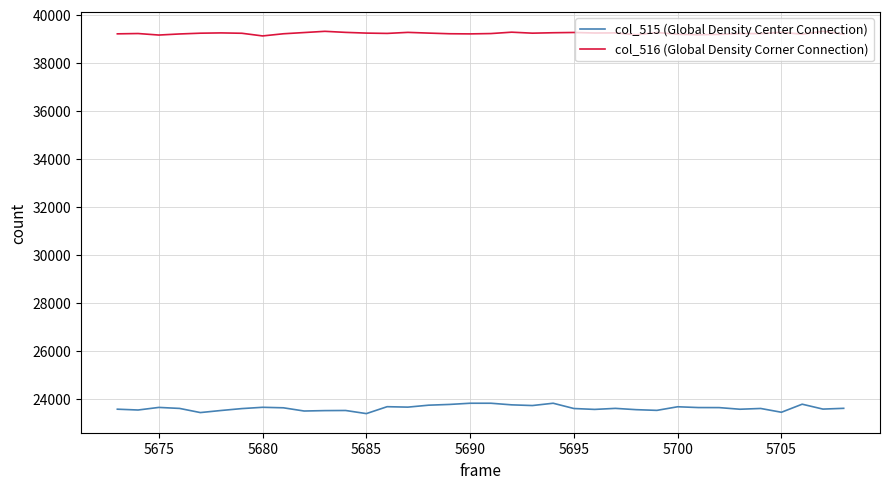

List the series in order of their peak value, lowest first.

col_515 (Global Density Center Connection), col_516 (Global Density Corner Connection)